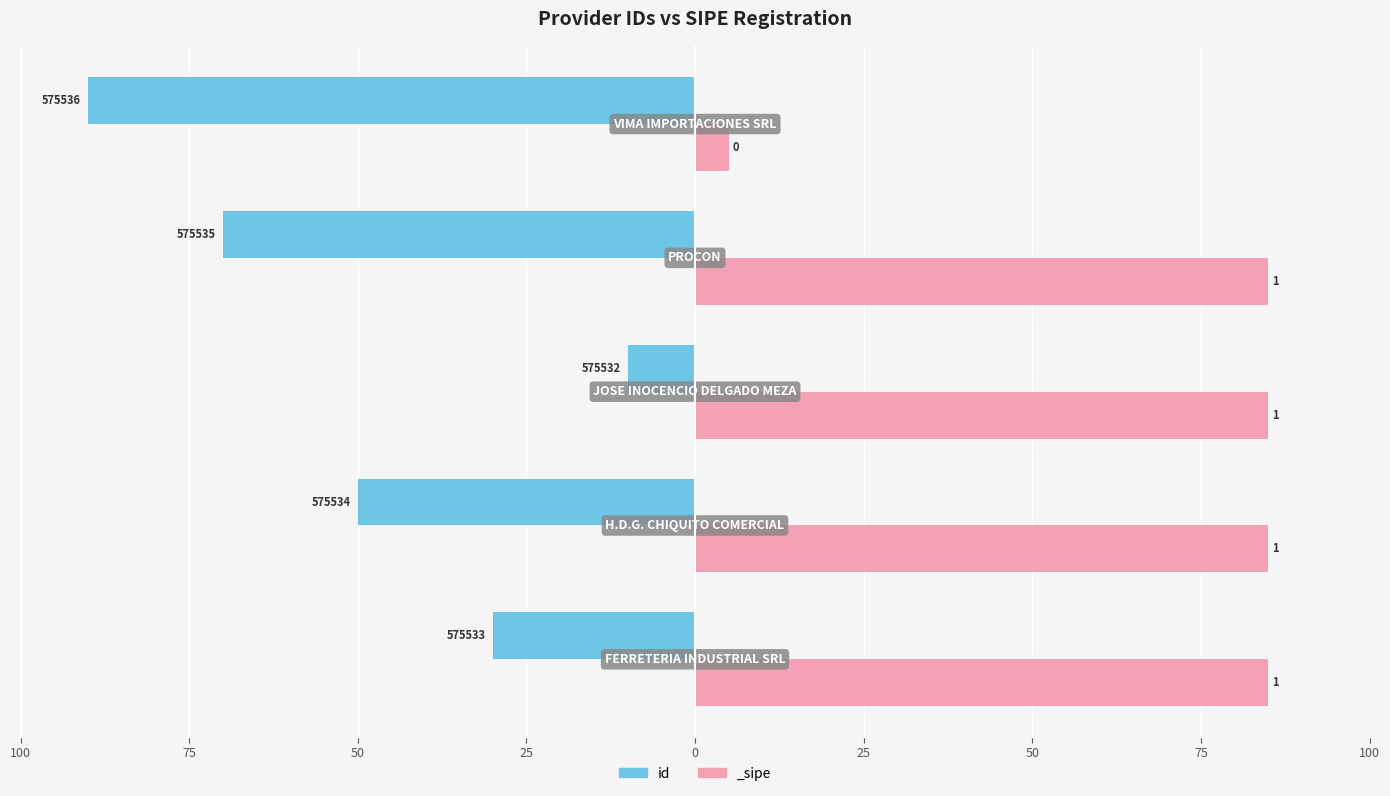

What is the minimum value shown in the chart?

-90